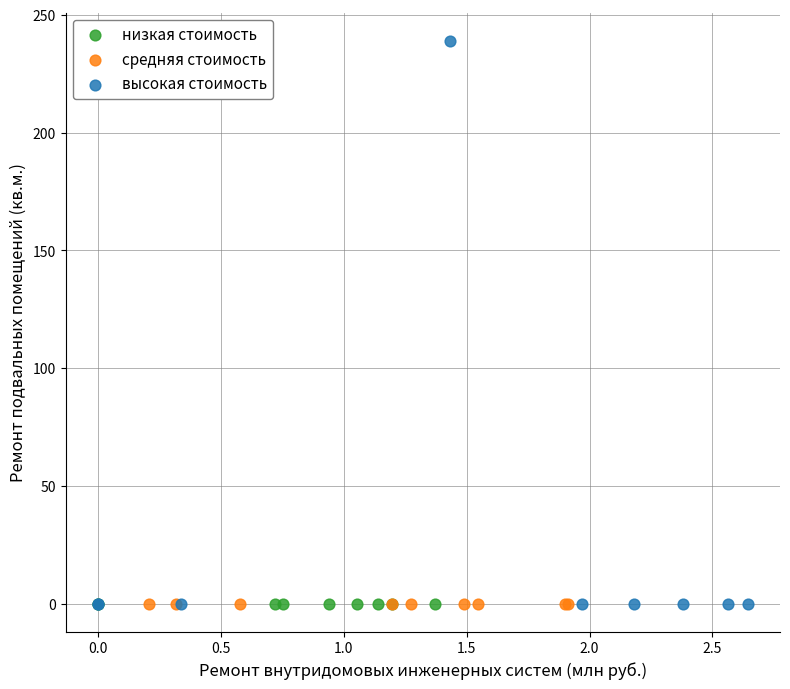

What are all the series names shown in the legend?

низкая стоимость, средняя стоимость, высокая стоимость